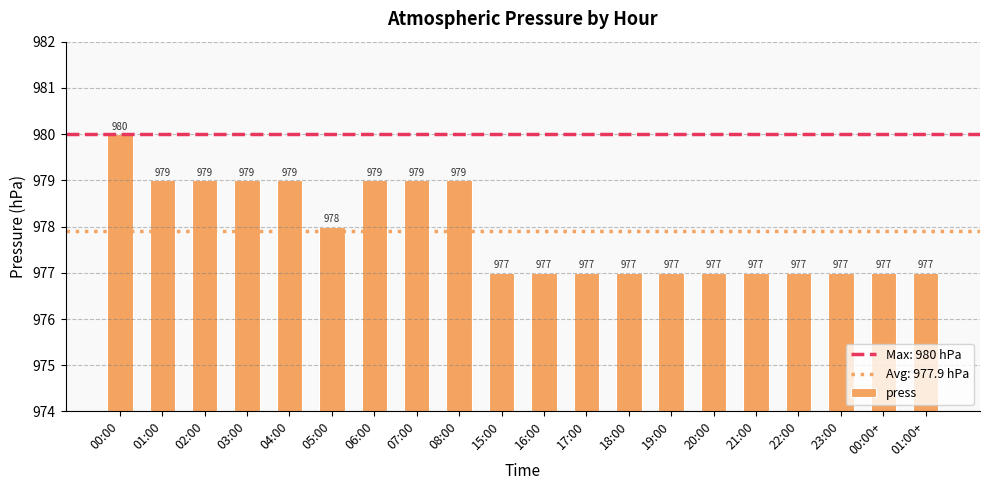

At which label is the value closest to 978?

05:00